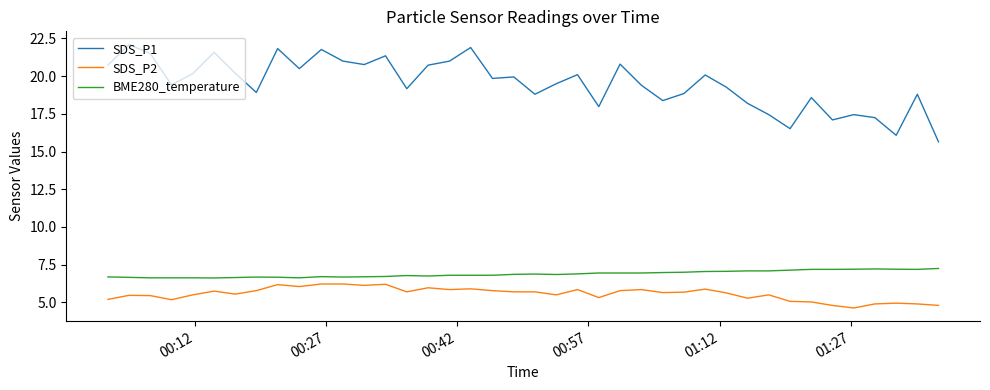

Which series has the widest spread of values?

SDS_P1